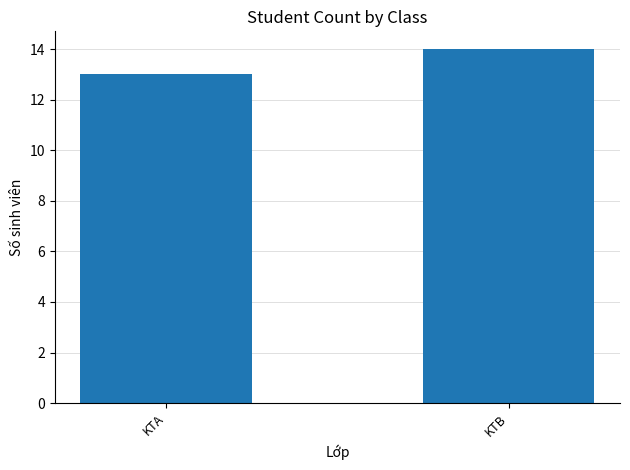

Count the number of categories in the chart.

2